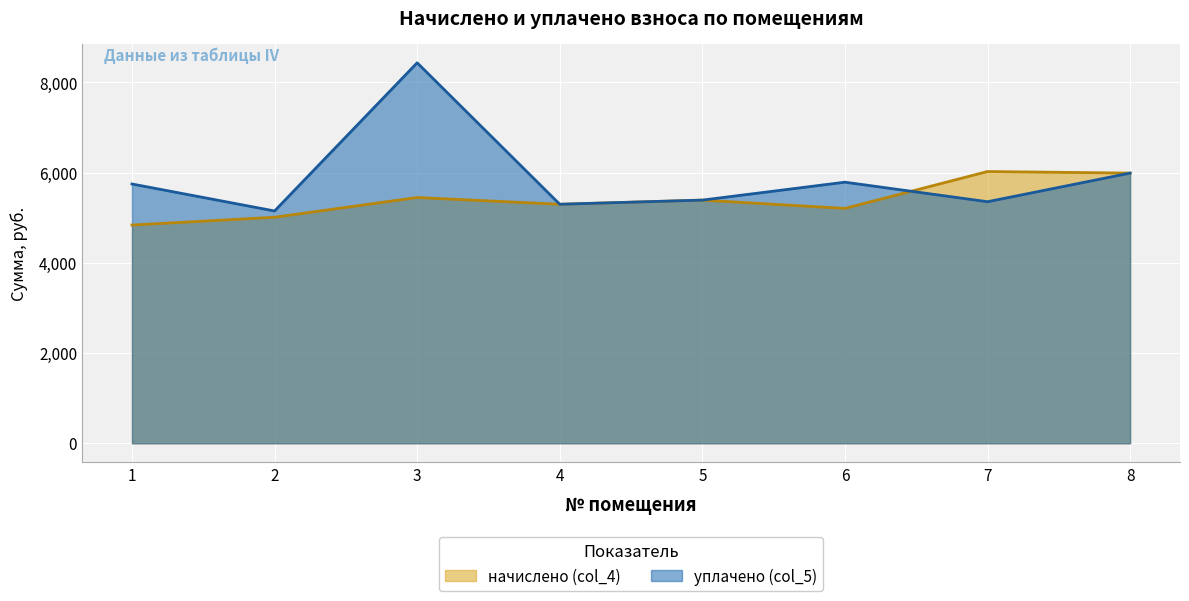

What is the difference between the maximum and minimum values in the начислено (col_4) series?

1186.7